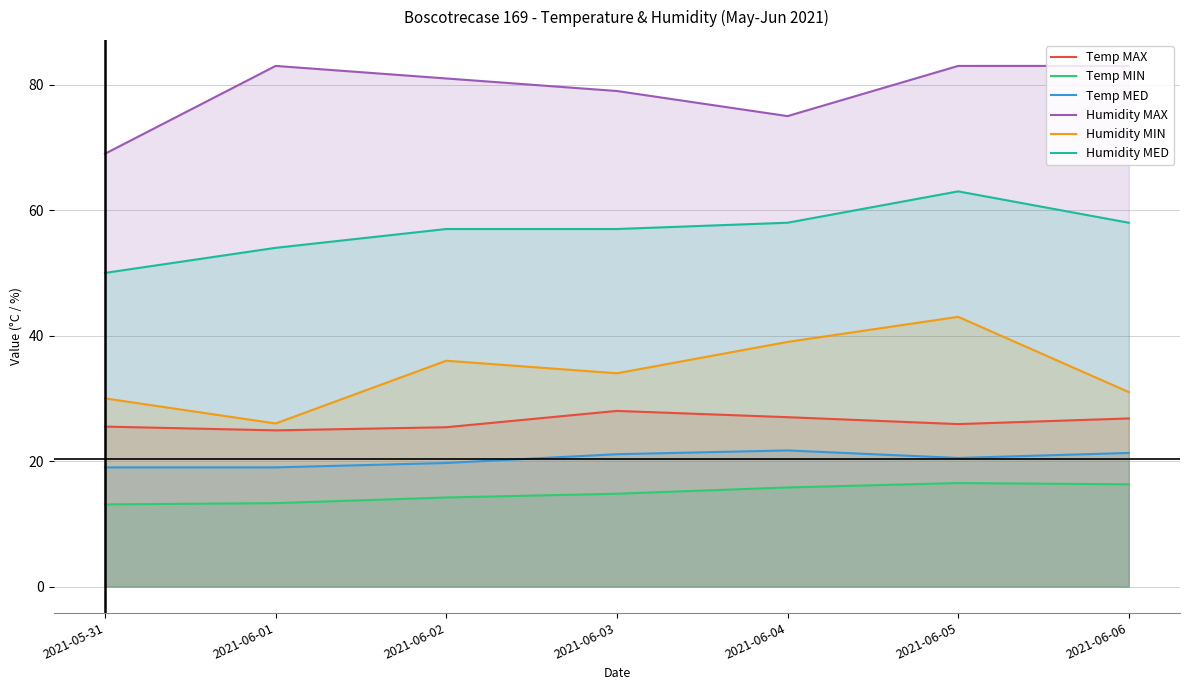

What value does the Temp MIN series have at 2021-06-03?

14.8